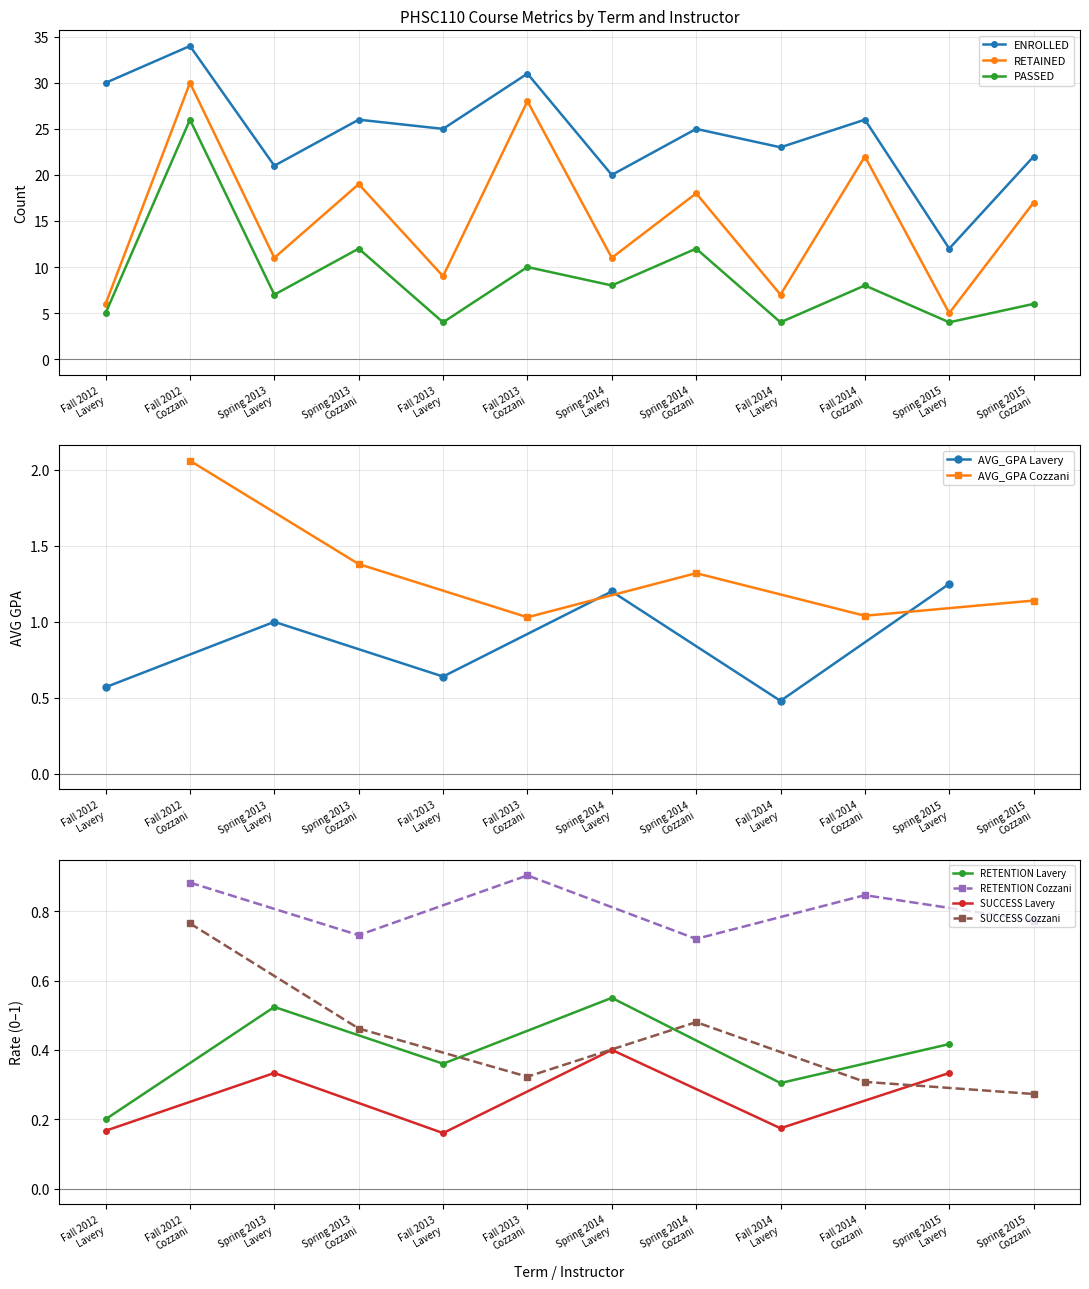

True or false: PASSED and ENROLLED intersect in this chart.

False